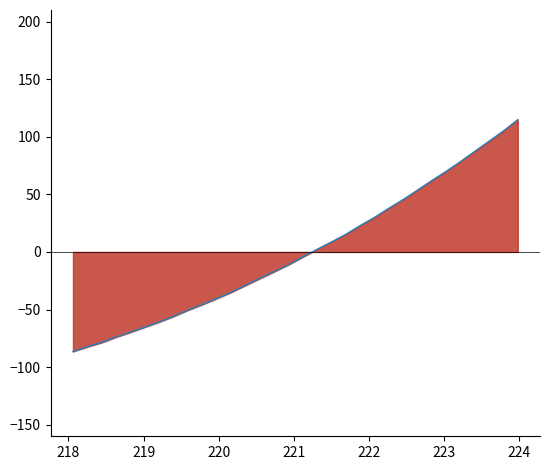

What is the difference between the maximum and minimum values?

201.2